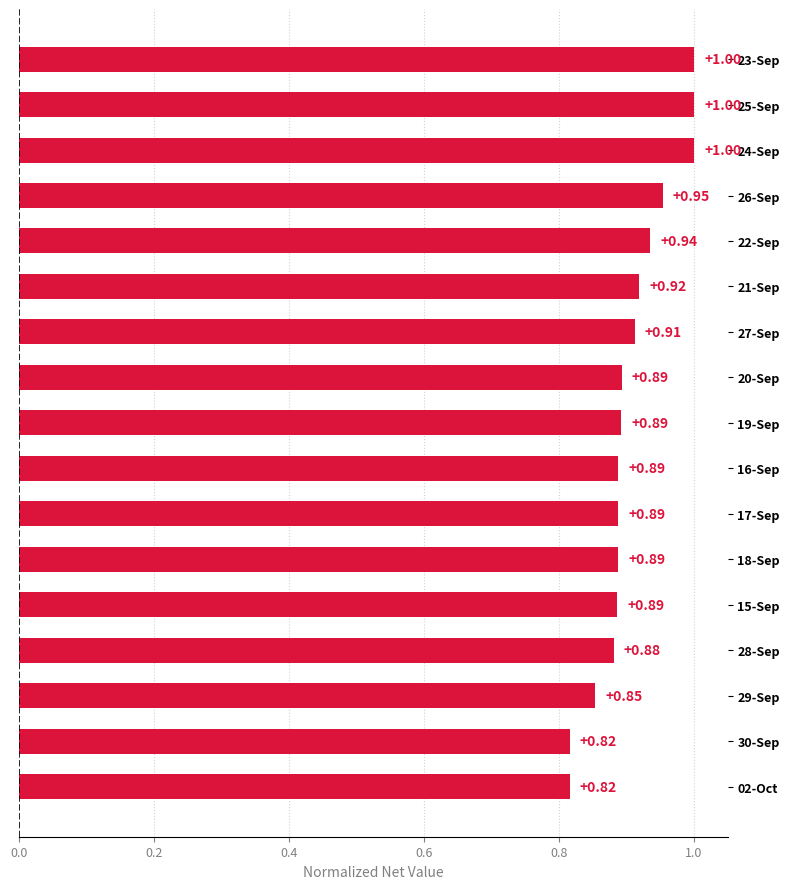

Between 17-Sep and 27-Sep, which is larger?

27-Sep